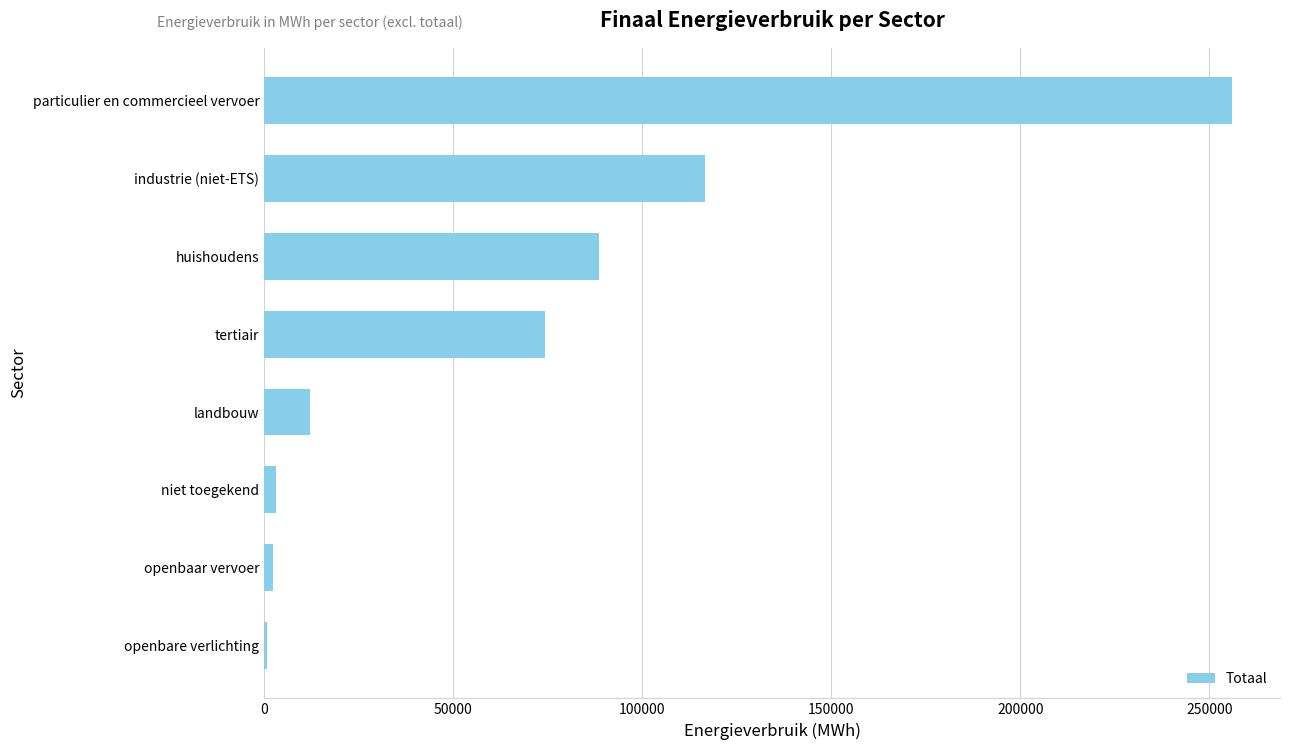

Which label corresponds to the largest value in the chart?

particulier en commercieel vervoer